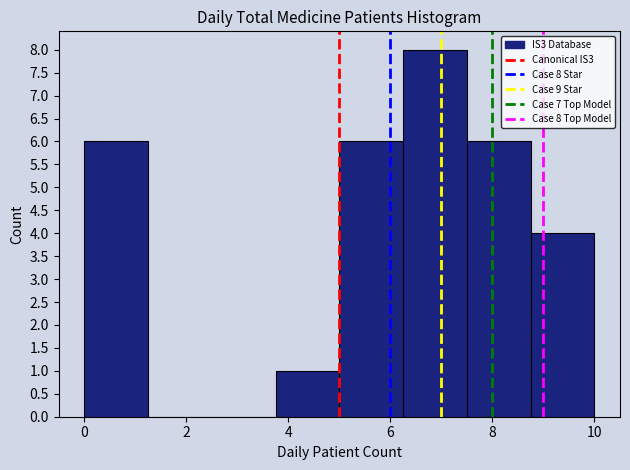

Which range on the x-axis has the tallest bar?

6.25 to 7.50